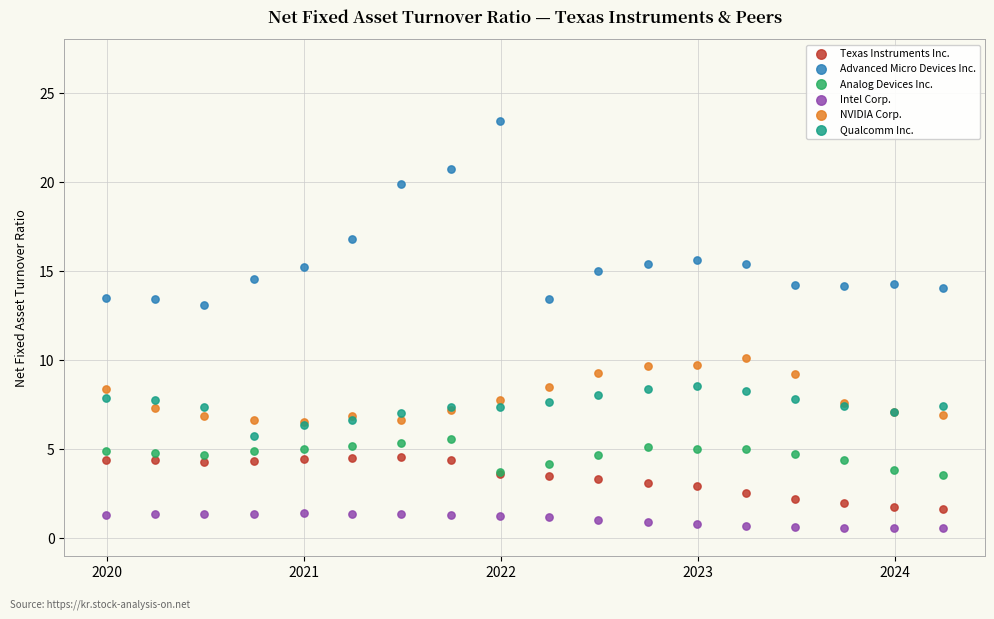

Across all series, what Y value is closest to 11?

10.1